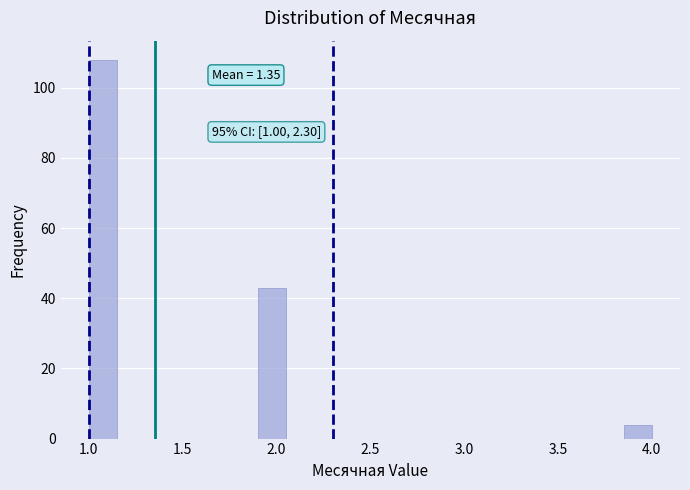

Around what value on the x-axis is the tallest bar? Give the approximate position of its centre, as read against the axis.

1.10